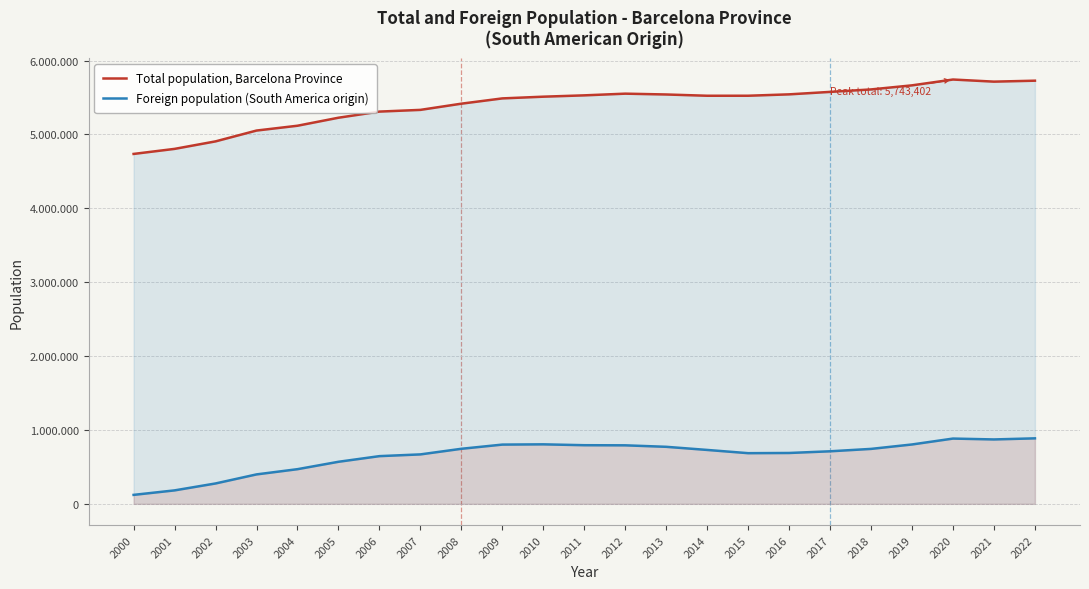

At 2016, list the series in order from largest to smallest.

Total population, Barcelona Province, Foreign population (South America origin)